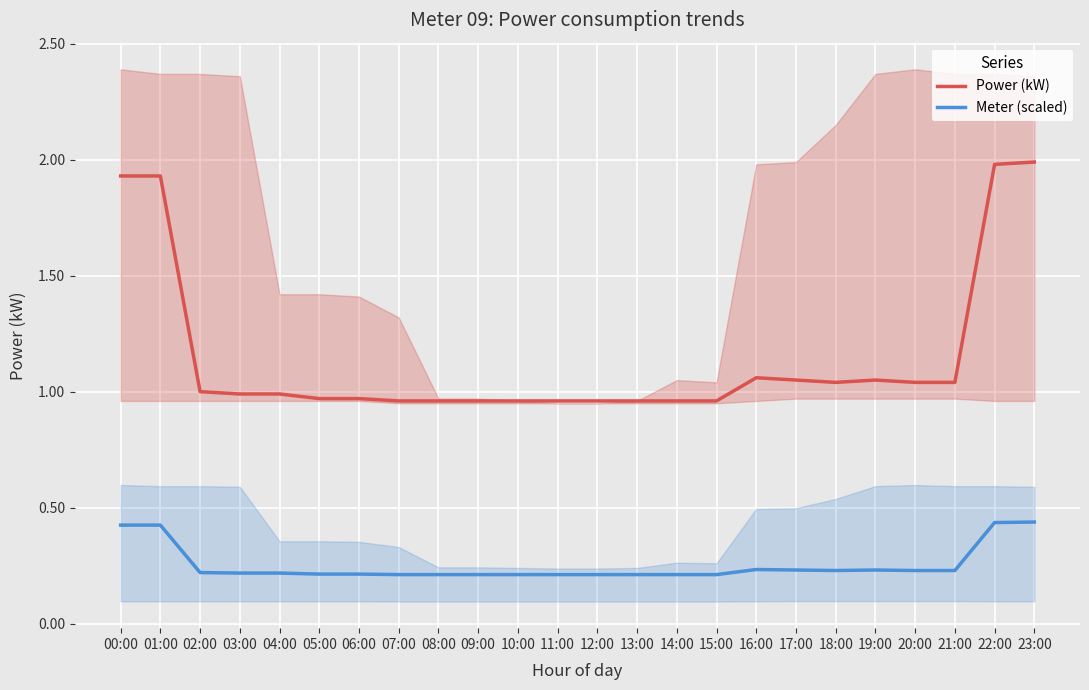

List the labels in order of Meter (scaled) value, largest first.

23:00, 22:00, 00:00, 01:00, 16:00, 17:00, 19:00, 18:00, 20:00, 21:00, 02:00, 03:00, 04:00, 05:00, 06:00, 07:00, 08:00, 09:00, 10:00, 11:00, 12:00, 13:00, 14:00, 15:00